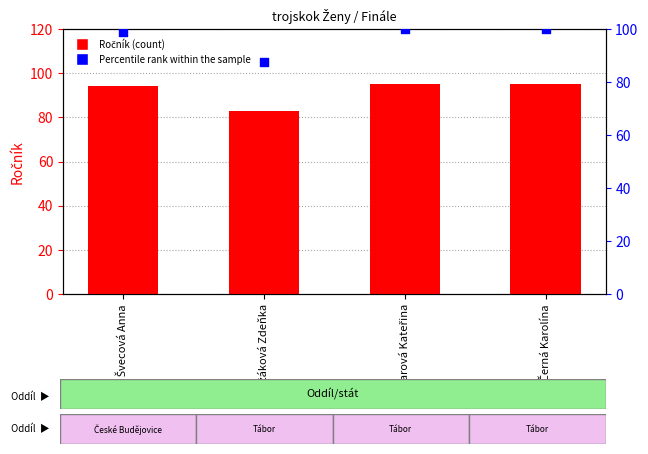

At how many categories does at least one series exceed 95?

3